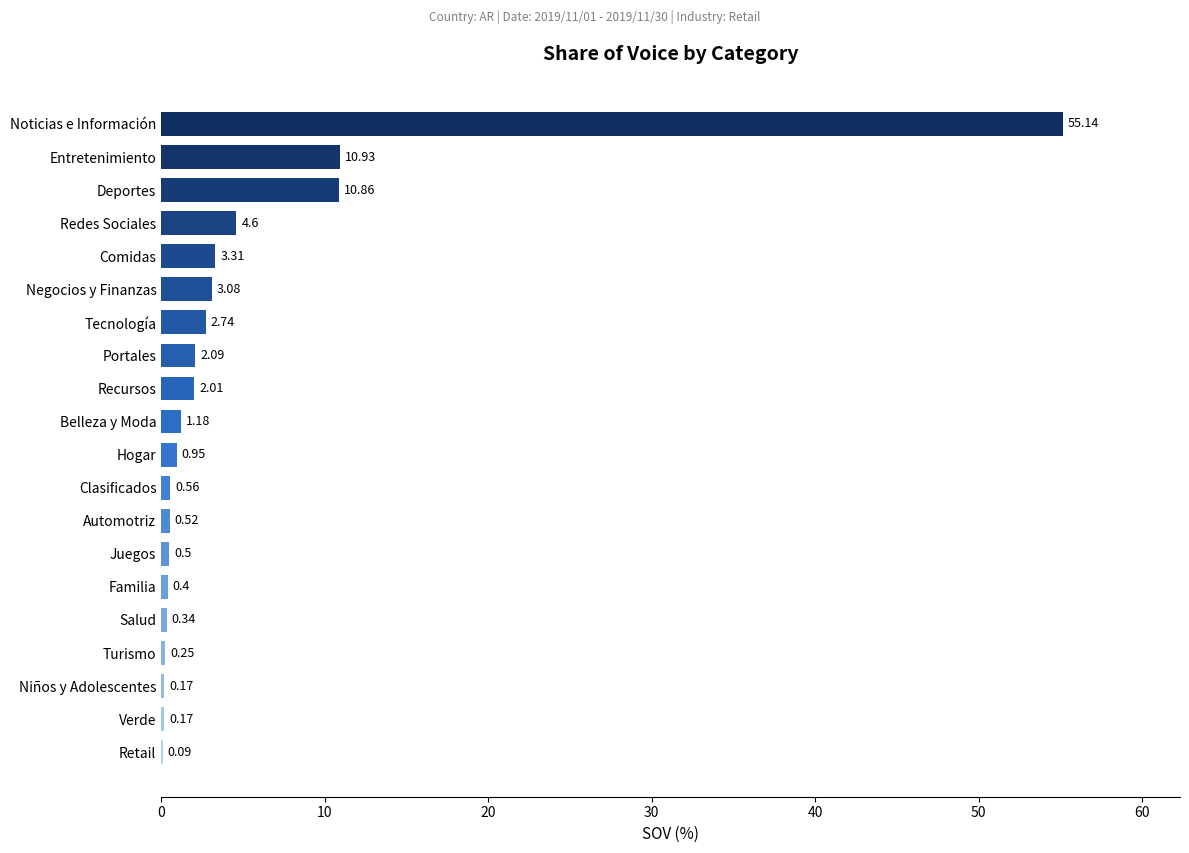

What is the sum of the values at Clasificados and Recursos?

2.6